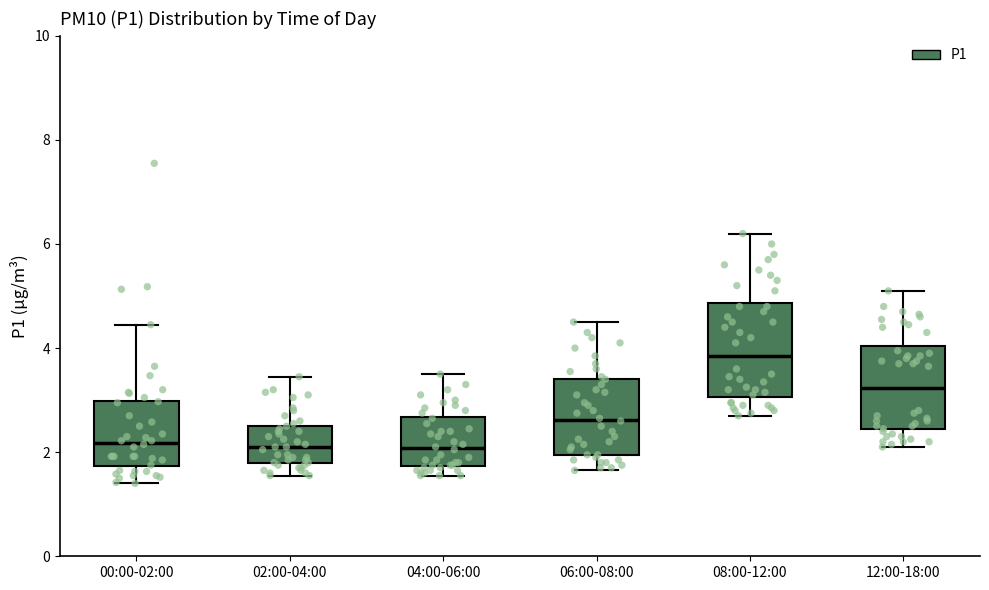

Where is the lower edge of the box for 08:00-12:00 on the y-axis? The values are not printed on the chart, so give them approximately, as read against the axis.

3.0